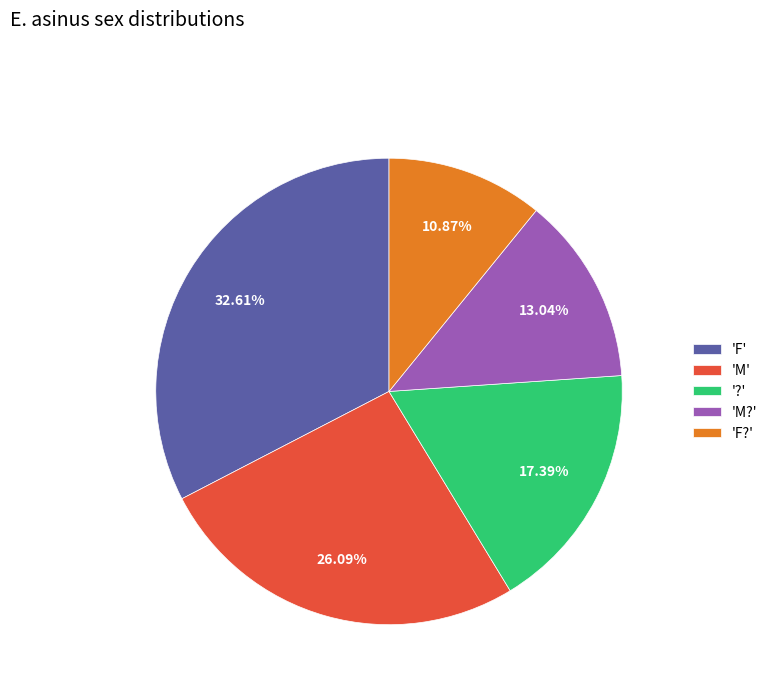

Which slice is the smallest?

'F?'